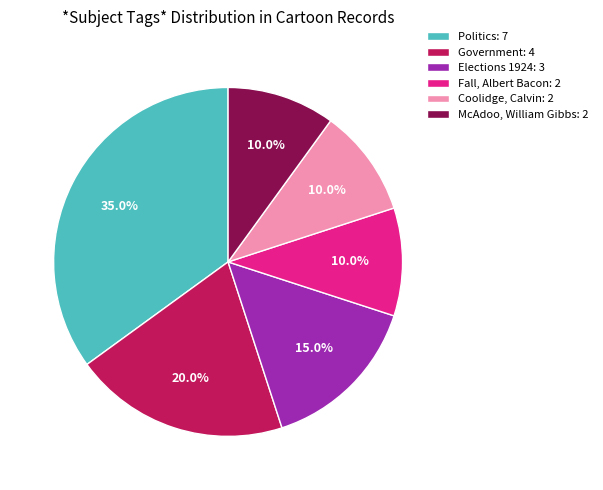

Does any single category account for the majority?

No